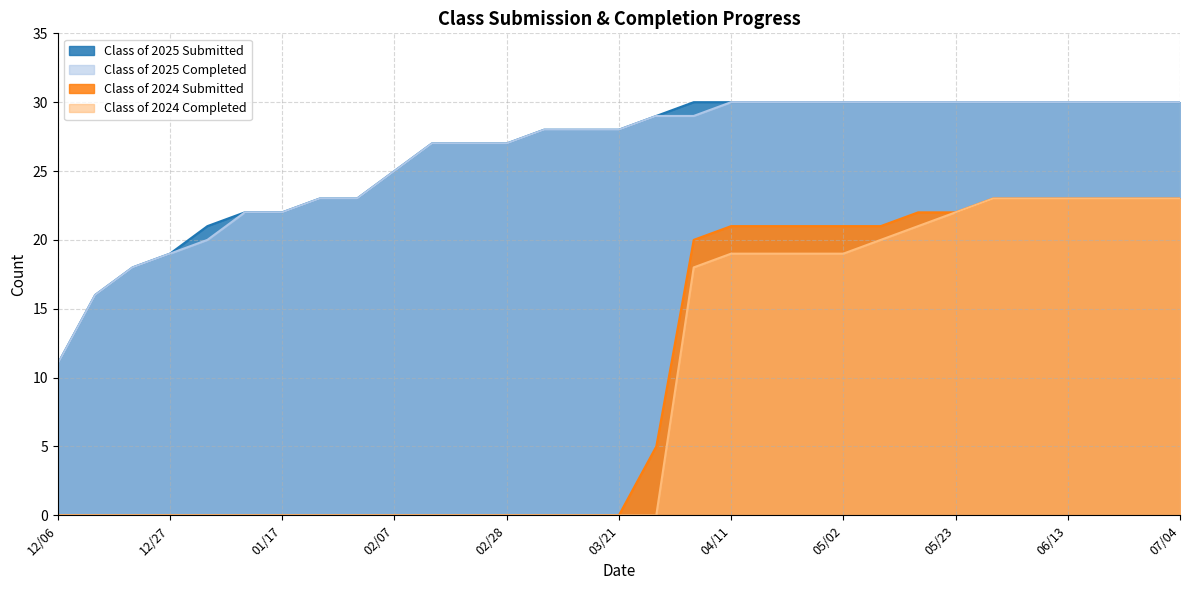

At which category is the sum across all series the highest?

05/30